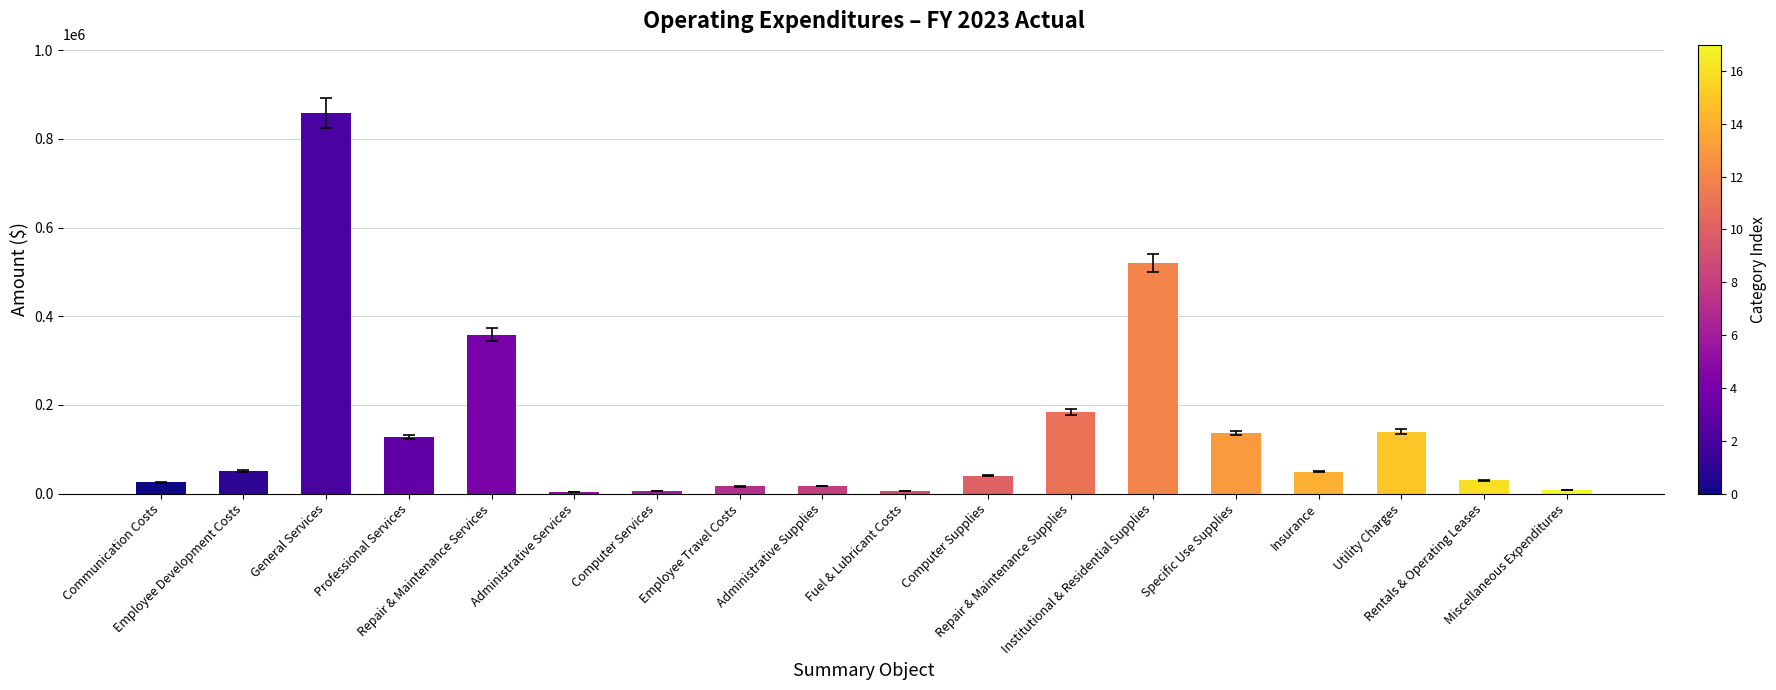

At which label is the value closest to 430879?

Repair & Maintenance Services